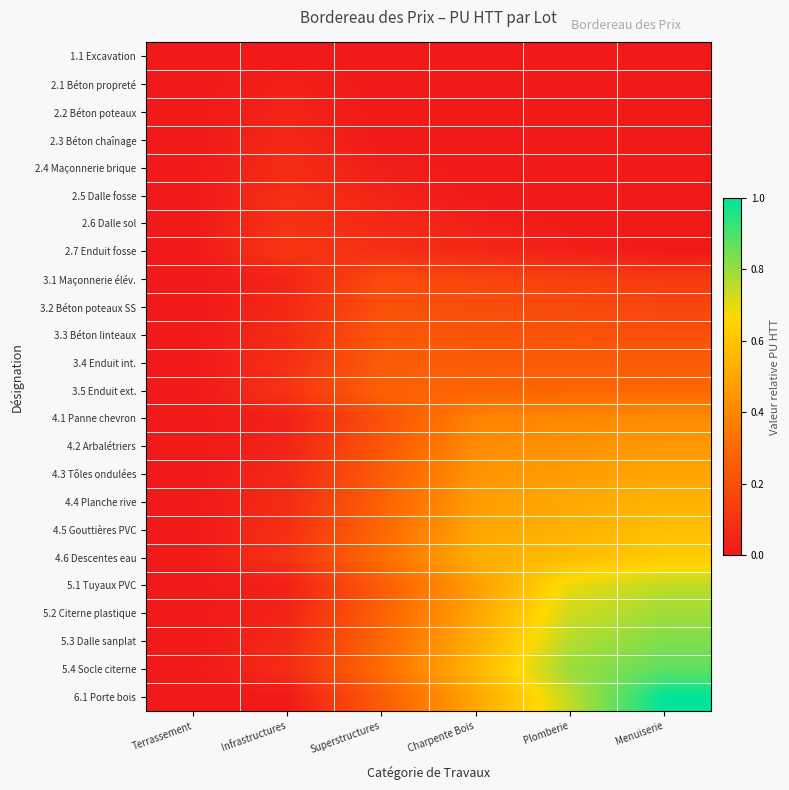

How many categories are shown in the chart?

6